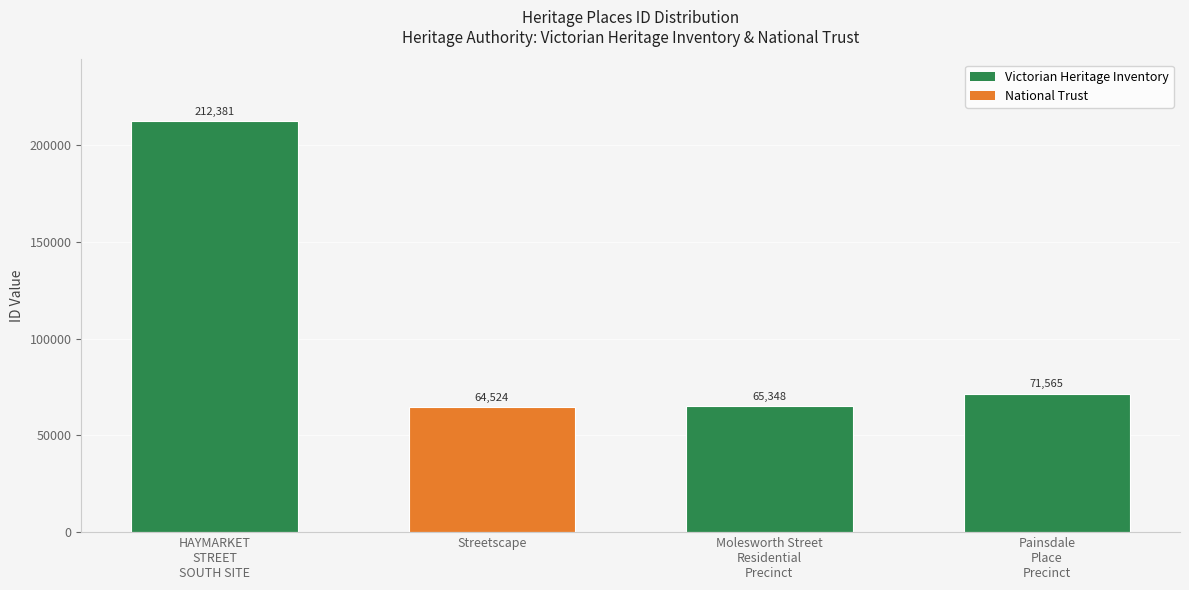

List the labels in order of value, smallest first.

Streetscape, Molesworth Street
Residential
Precinct, Painsdale
Place
Precinct, HAYMARKET
STREET
SOUTH SITE